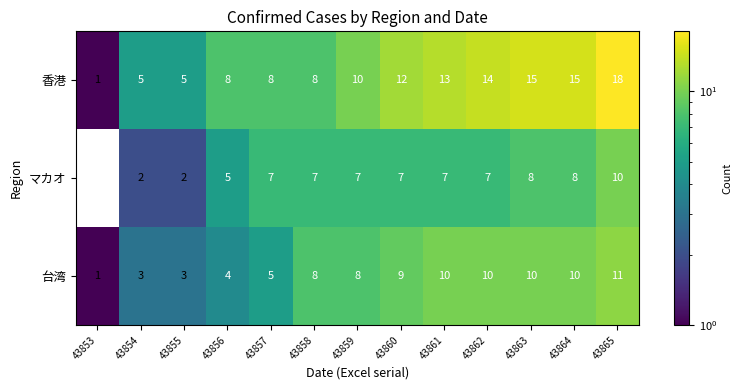

Rank the series at 43855 from highest to lowest value.

香港, 台湾, マカオ